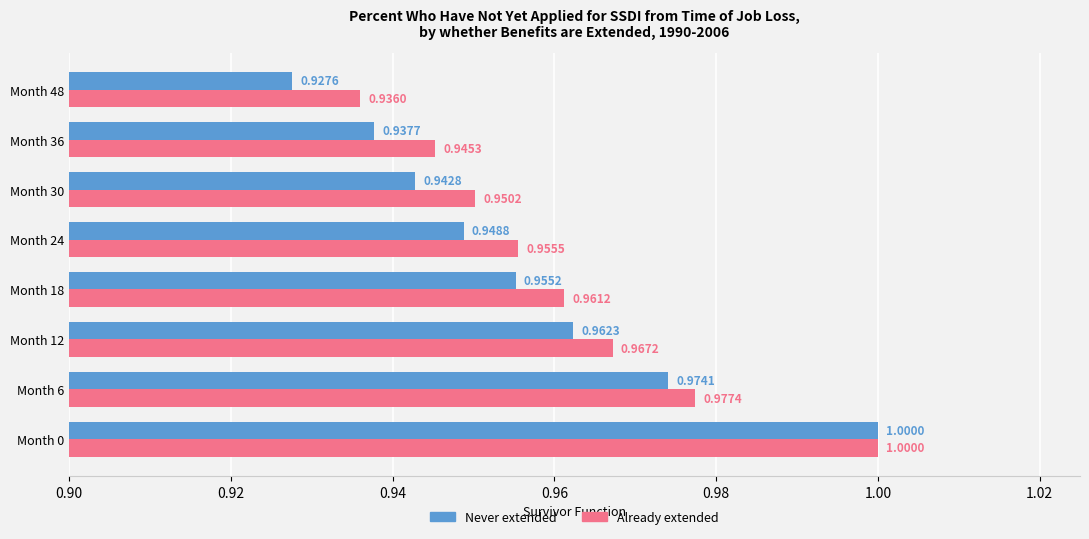

What is the difference between the maximum and minimum values in the Never extended series?

0.1